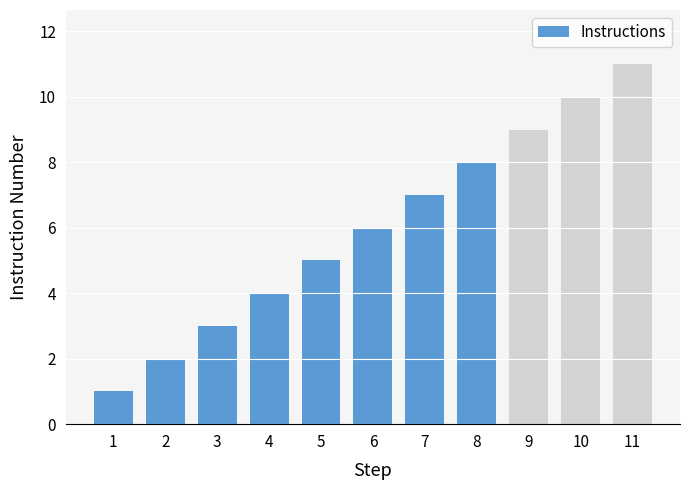

Reading right to left, what are all the values shown in this chart?

11=11	10=10	9=9	8=8	7=7	6=6	5=5	4=4	3=3	2=2	1=1